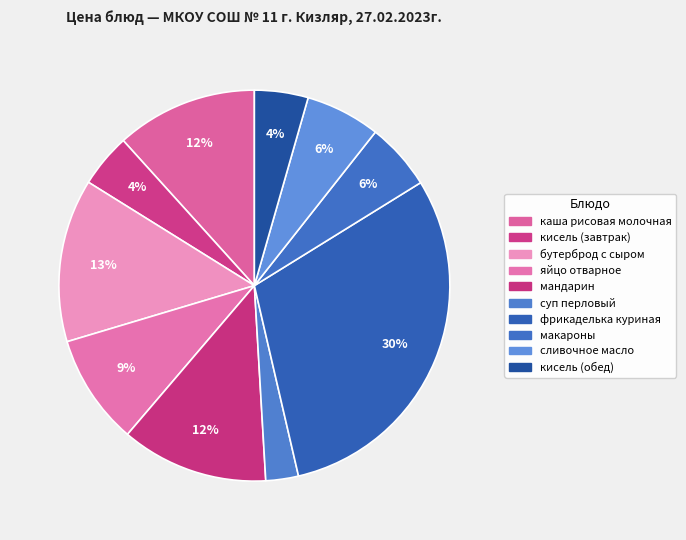

To the nearest percent, what is the combined percentage of бутерброд с сыром and суп перловый?

16%